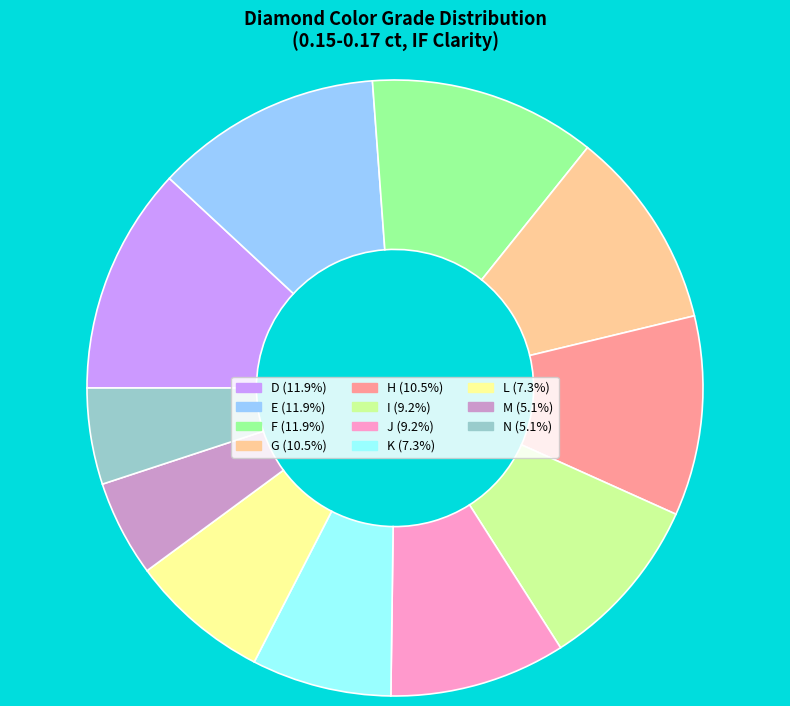

How many segments does this pie chart have?

11